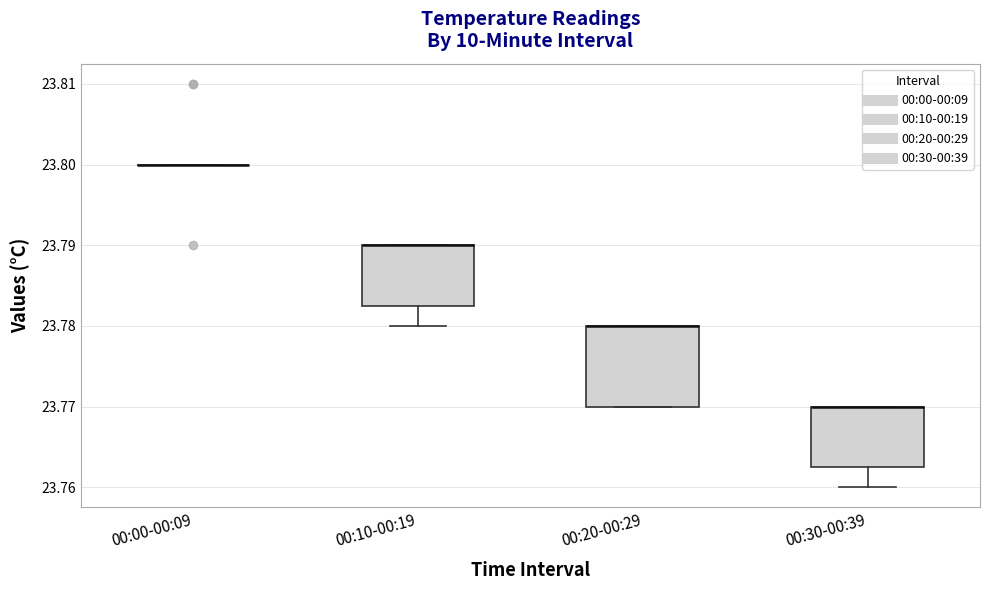

Comparing the boxes themselves (not the whiskers), which one is the tallest?

00:20-00:29